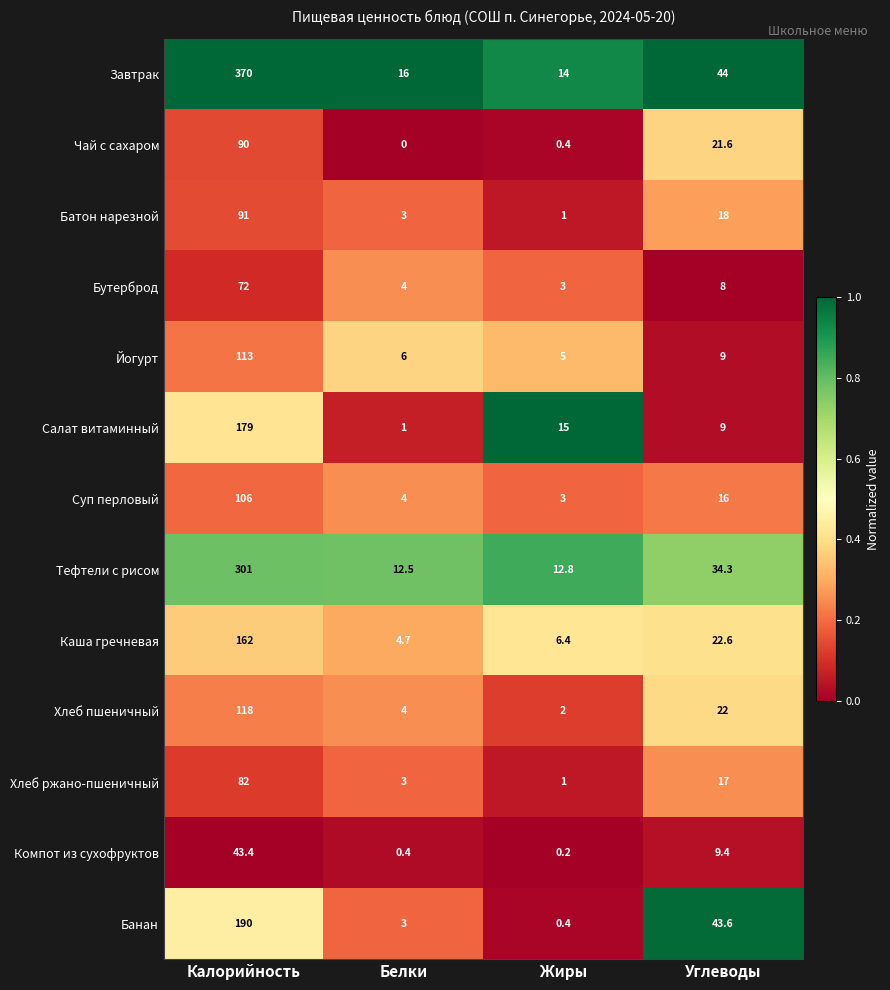

The value of Тефтели с рисом at Белки is 12.5. True or false?

True